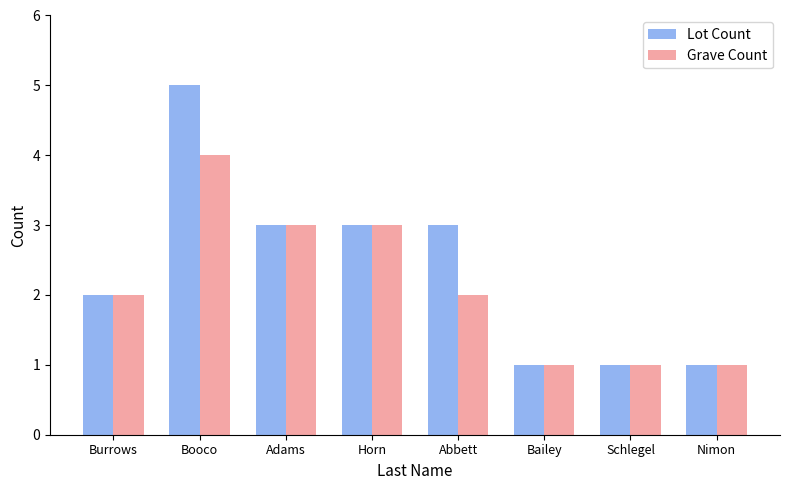

Reading right to left, extract all data points from this chart.

Lot Count: Nimon=1	Schlegel=1	Bailey=1	Abbett=3	Horn=3	Adams=3	Booco=5	Burrows=2
Grave Count: Nimon=1	Schlegel=1	Bailey=1	Abbett=2	Horn=3	Adams=3	Booco=4	Burrows=2